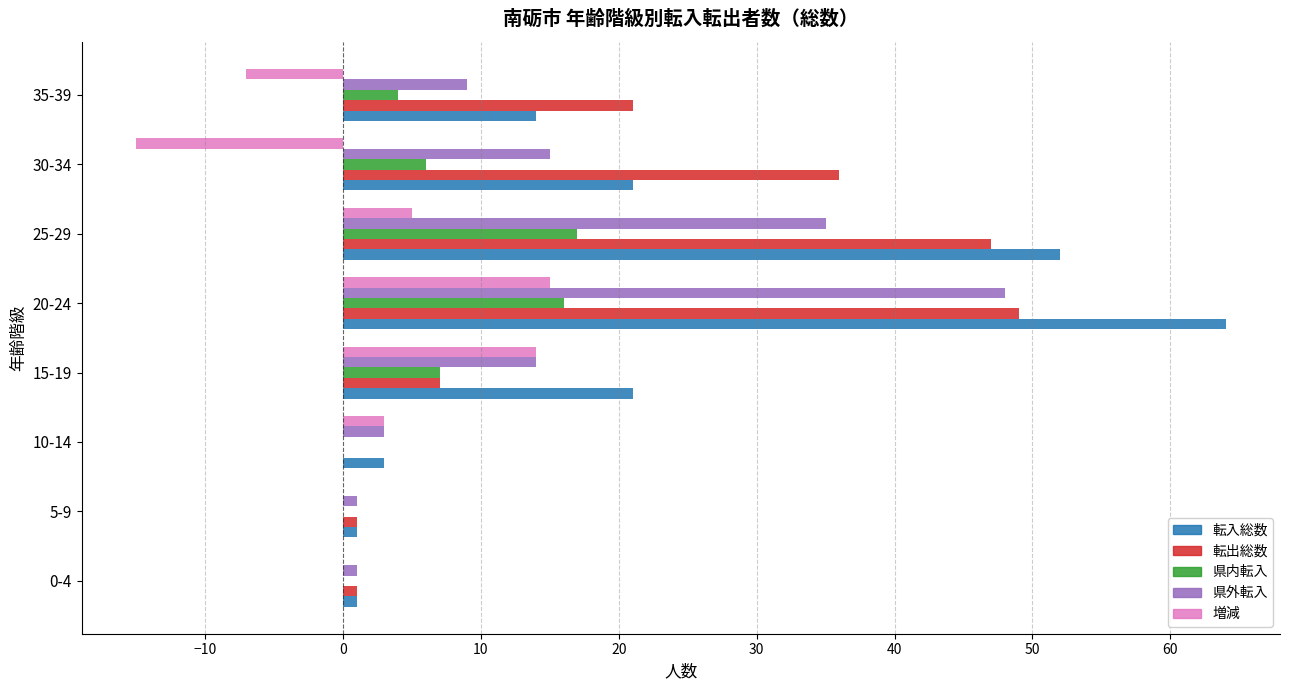

What is the total value across all series at 10-14?

9